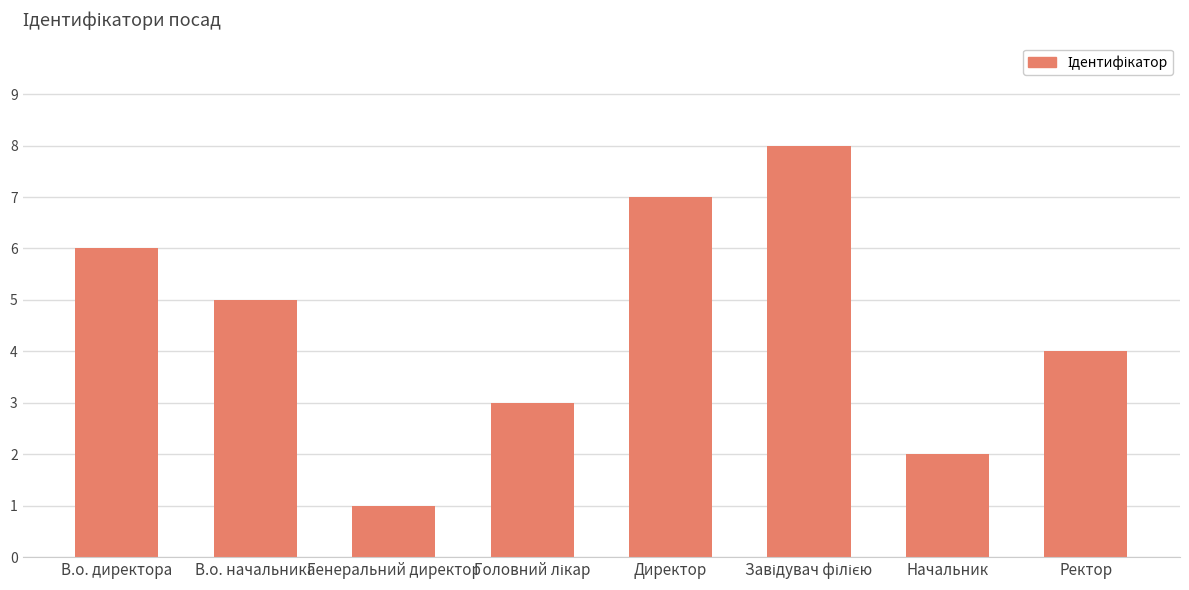

What is the sum of the values at В.о. директора and Генеральний директор?

7